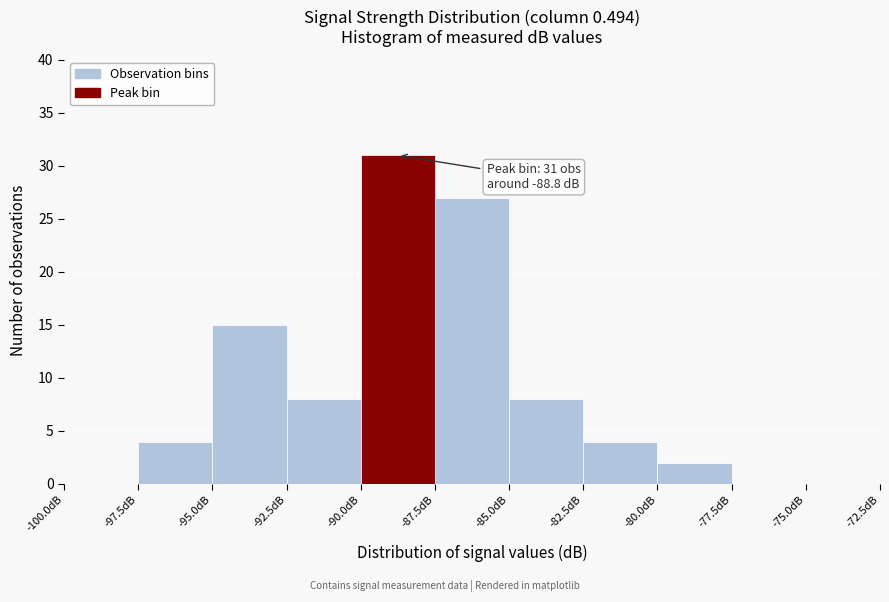

Over which range of the x-axis is the bar tallest?

-90.0 to -87.5